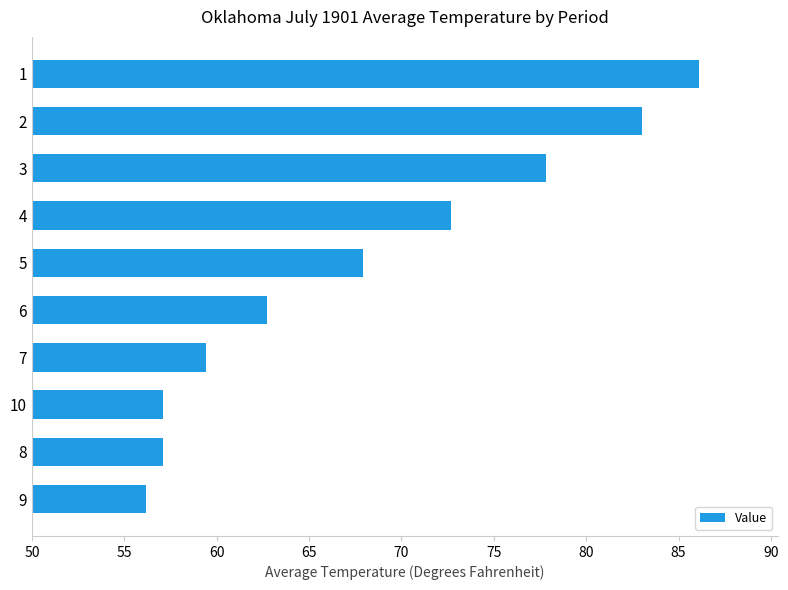

Where is the data nearest to the value 71?

4